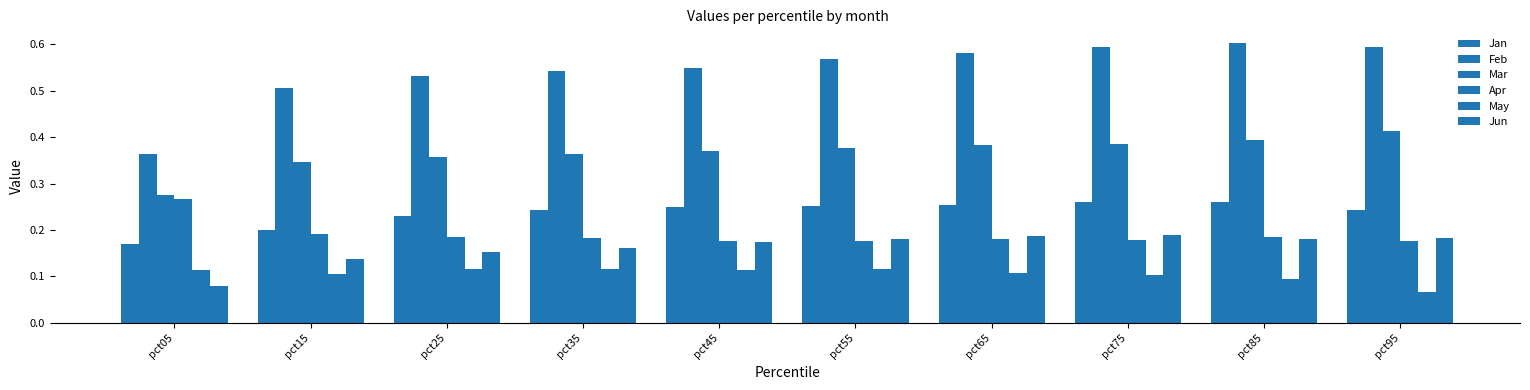

Read the Apr value at pct75.

0.2